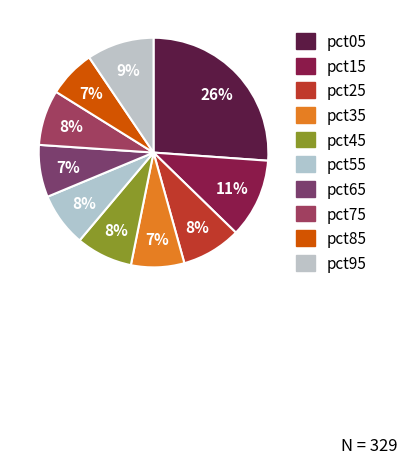

To the nearest percent, what is the difference between the largest and smallest slice percentages?

19%